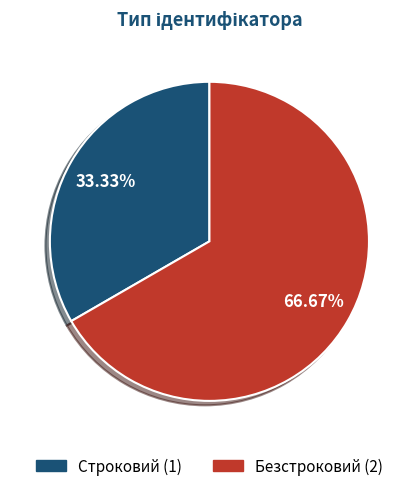

To the nearest percent, what is the average slice percentage?

50%